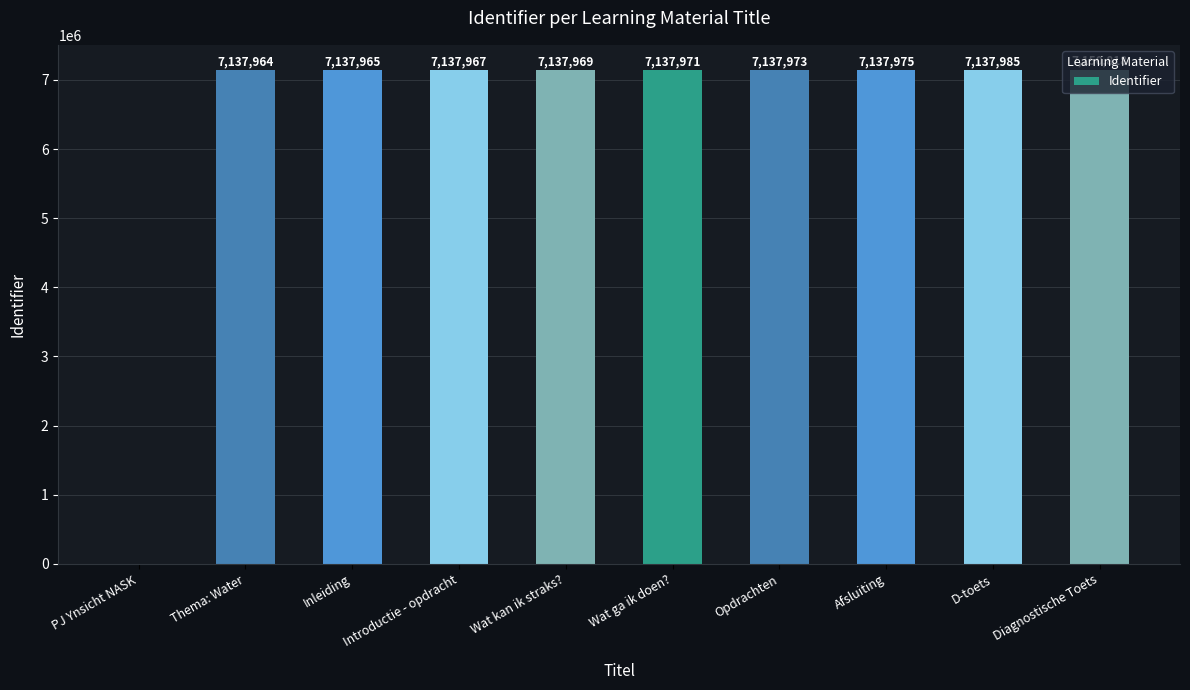

Between Wat kan ik straks? and Thema: Water, which is larger?

Wat kan ik straks?